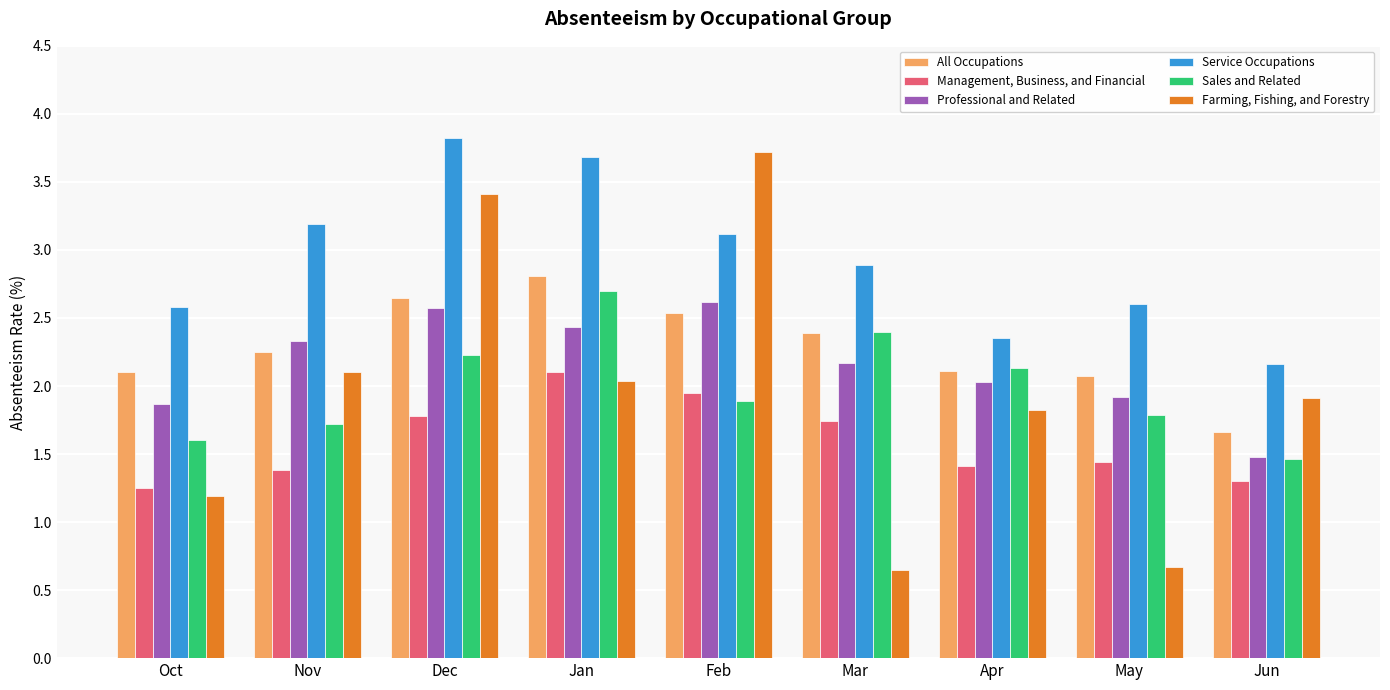

Count the number of categories in the chart.

9